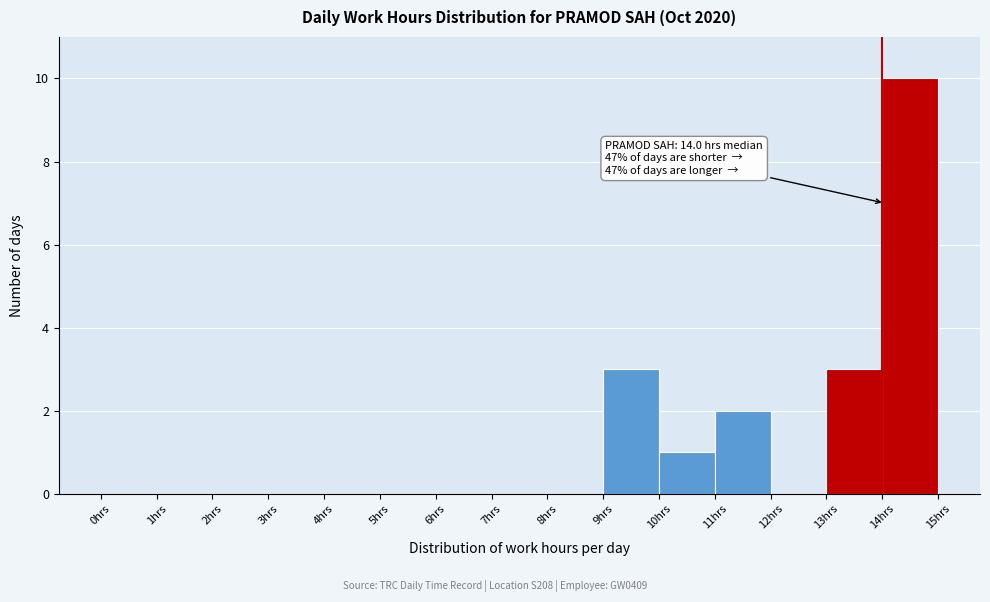

Which range on the x-axis has the tallest bar?

14 to 15